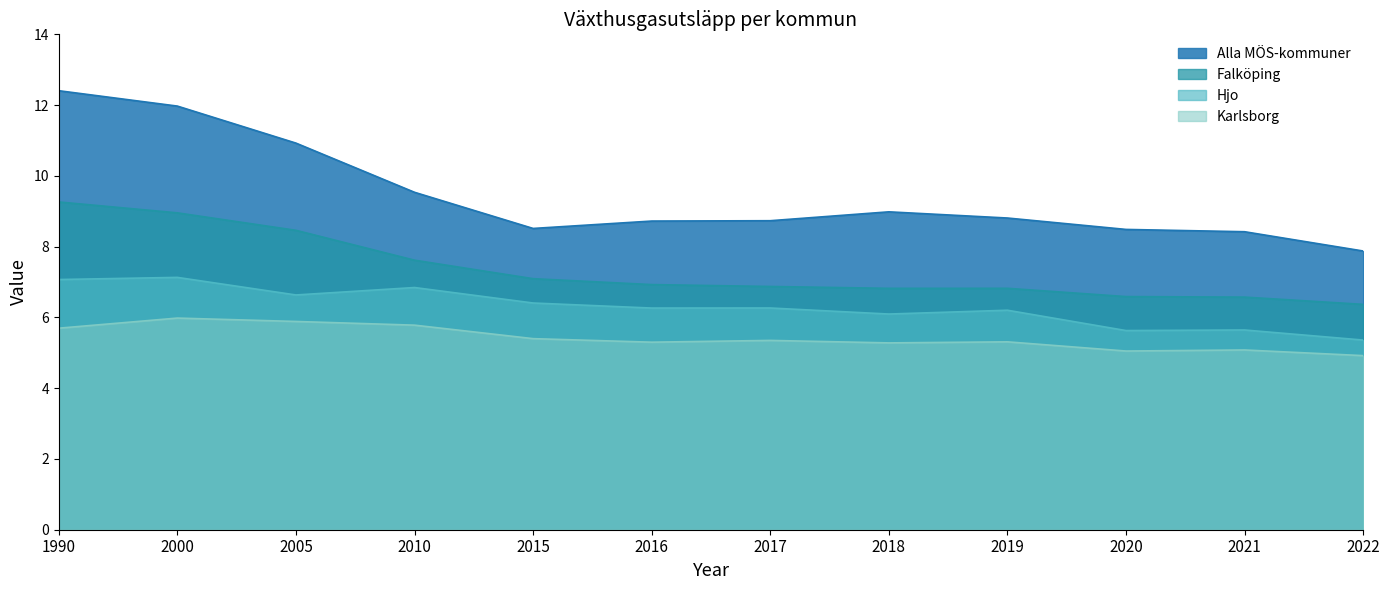

Rank the series by their maximum value, from highest to lowest.

Alla MÖS-kommuner, Falköping, Hjo, Karlsborg